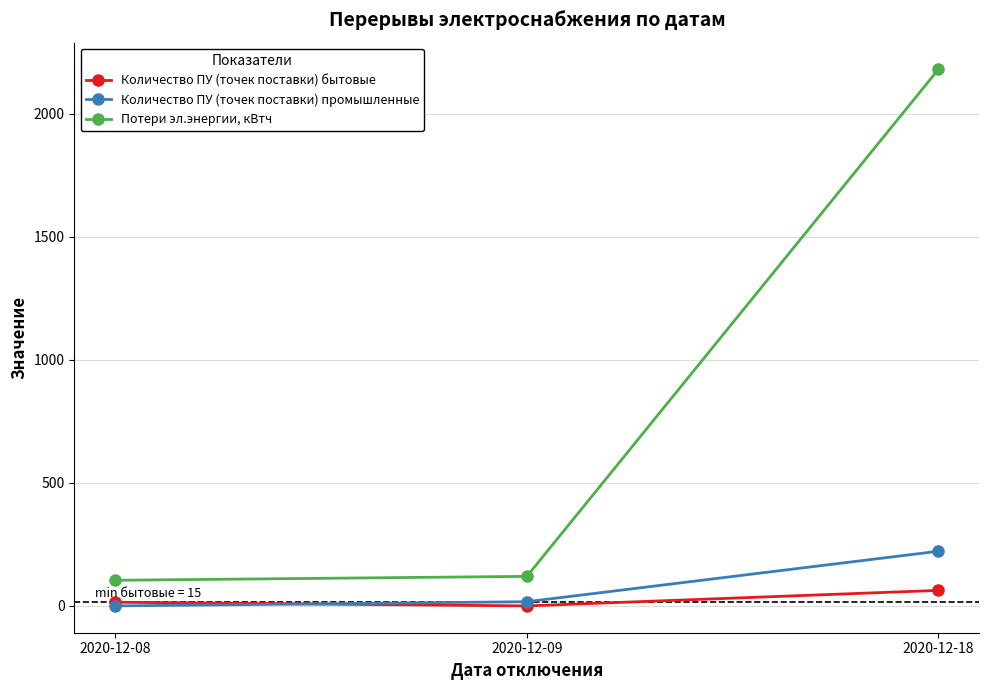

Which series has the largest range (max minus min)?

Потери эл.энергии, кВтч